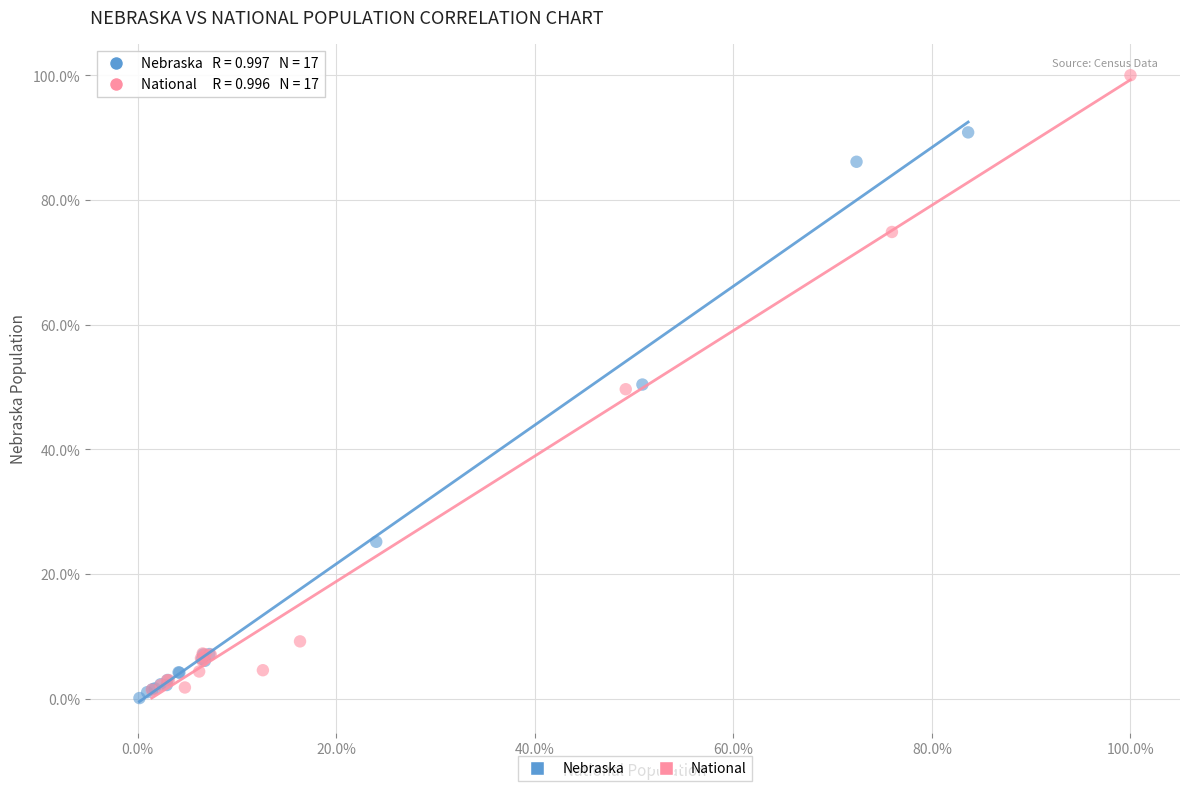

What are all the series names shown in the legend?

Nebraska, National